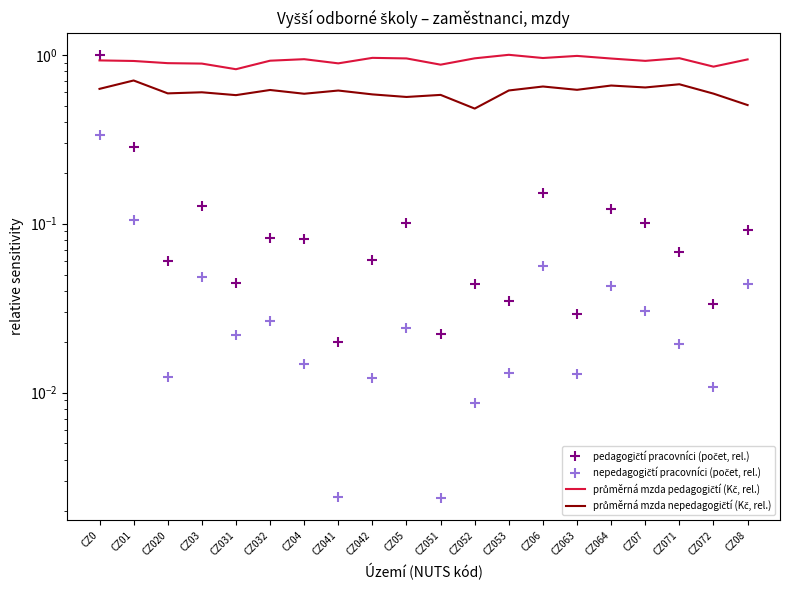

True or false: pedagogičtí pracovníci (počet, rel.) has a value of 0.0 at CZ063.

True